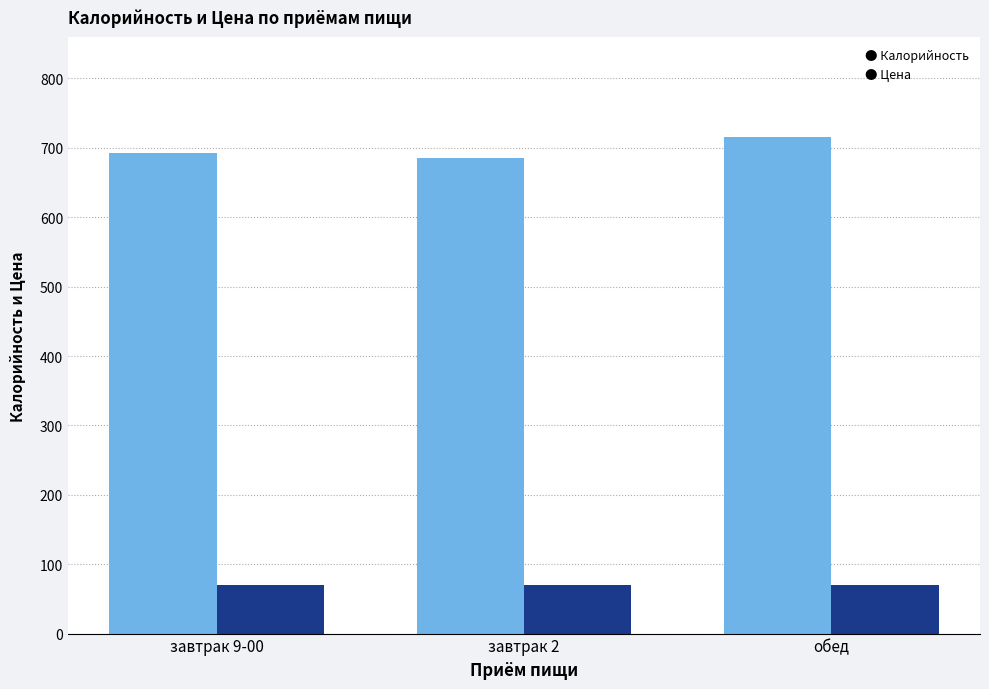

What is the smallest value displayed?

70